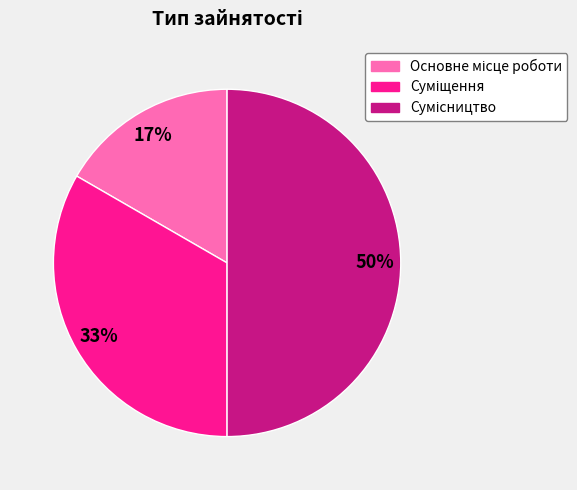

To the nearest percent, what is the difference between the largest and smallest slice percentages?

33%